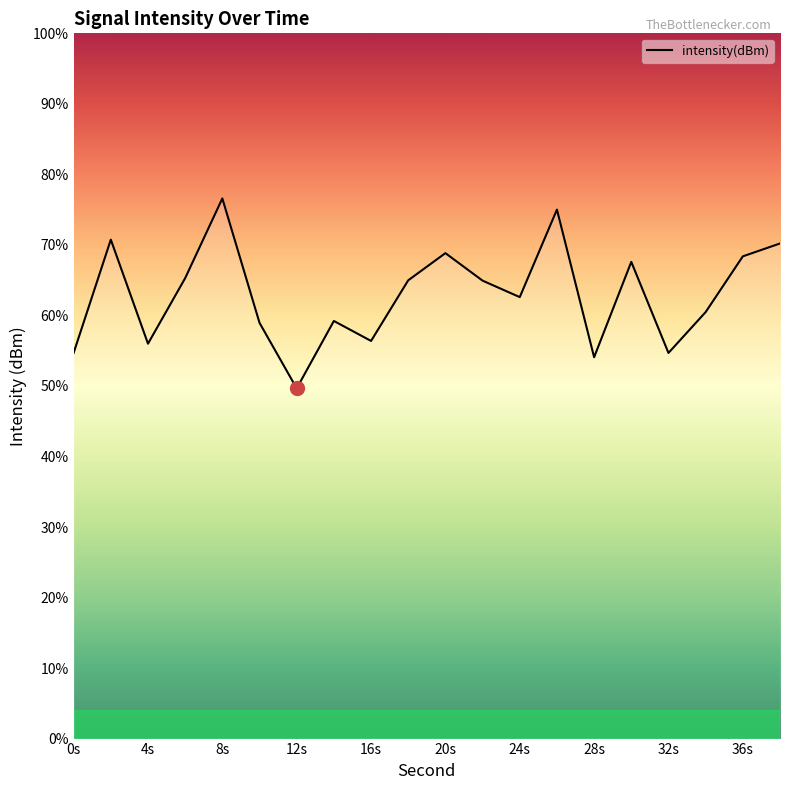

Which category has the lowest value across all series?

12s